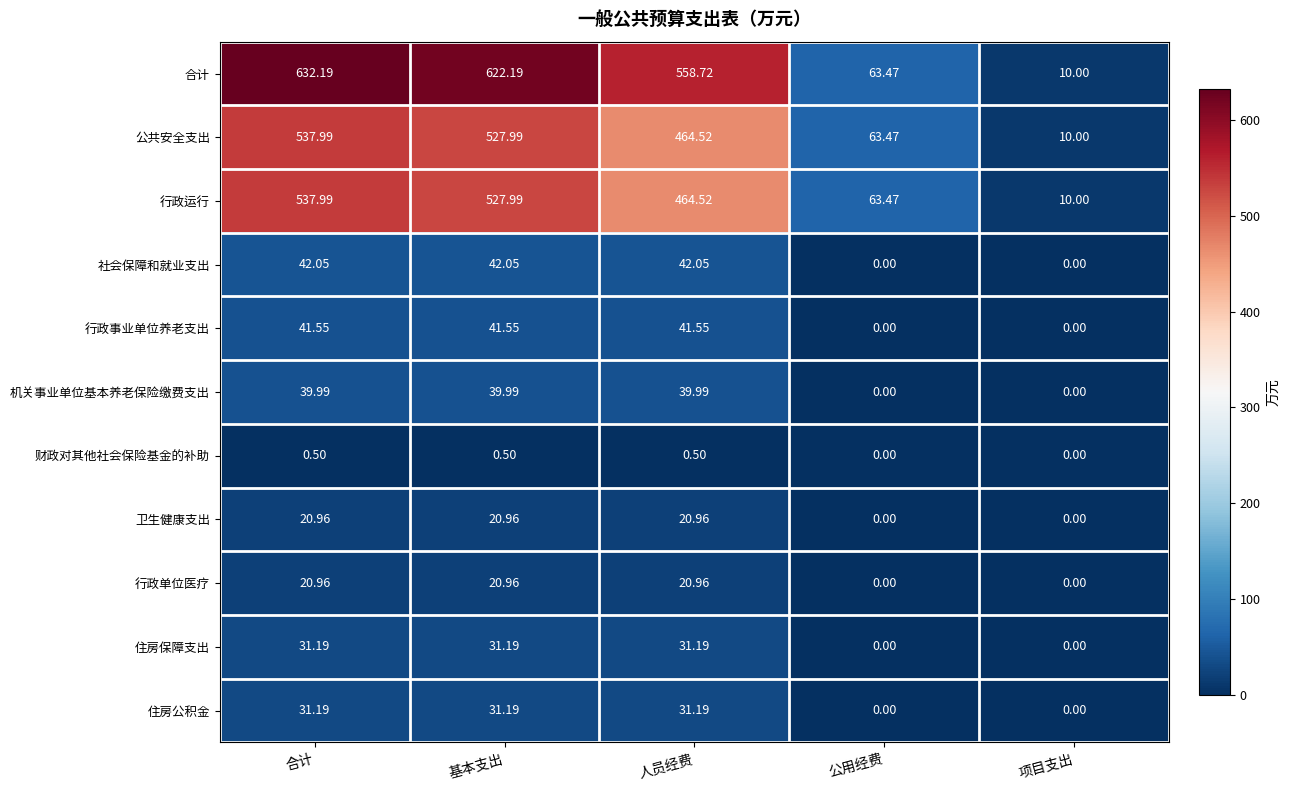

Which label corresponds to the largest value in the chart?

合计